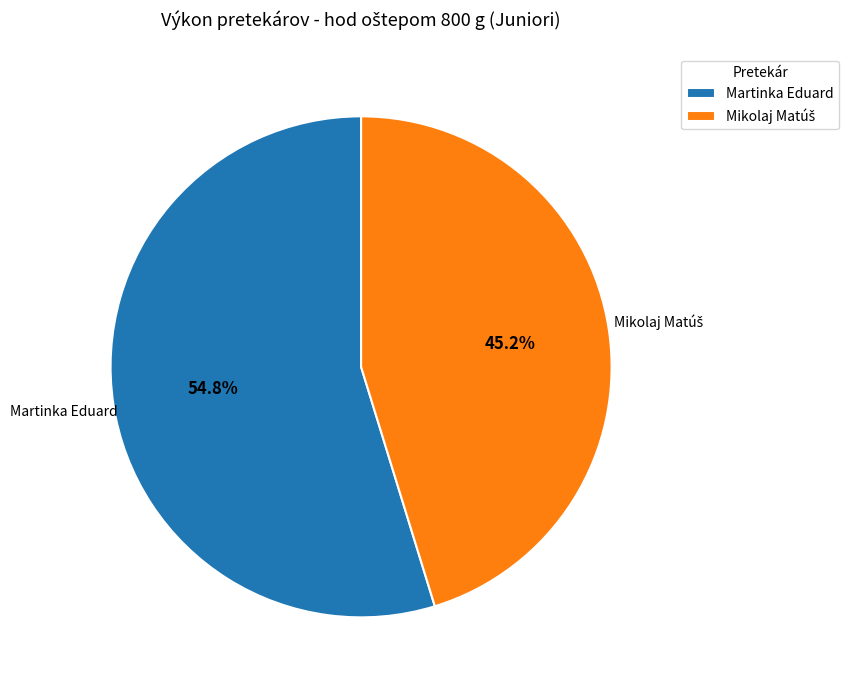

Is there a majority slice in this chart?

Yes